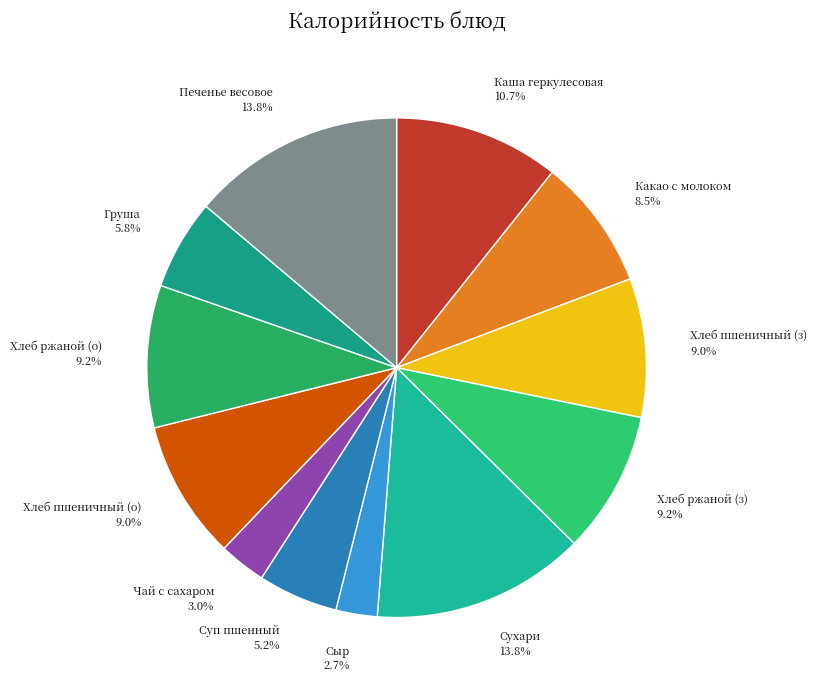

What is the ratio of the value at Какао с молоком to the value at Хлеб ржаной (з)?

0.9